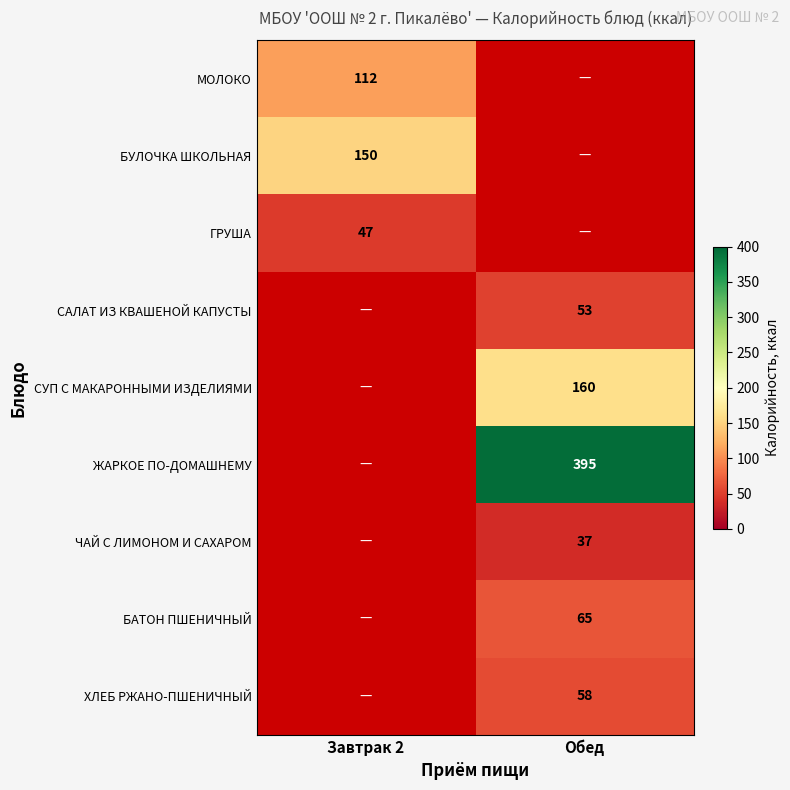

The value of БУЛОЧКА ШКОЛЬНАЯ at Завтрак 2 is 33. True or false?

False